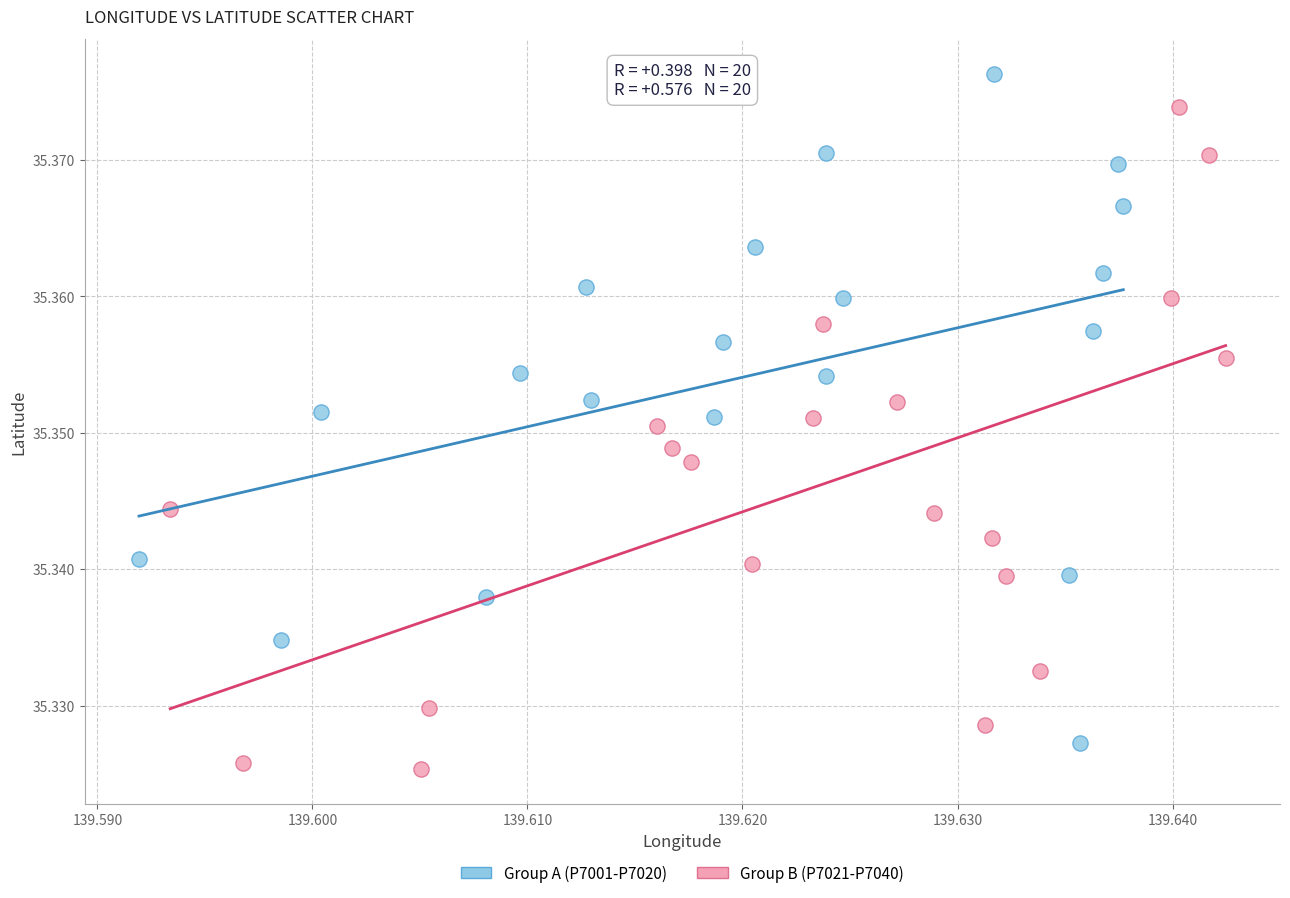

What are all the series names shown in the legend?

Group A (P7001-P7020), Group B (P7021-P7040)